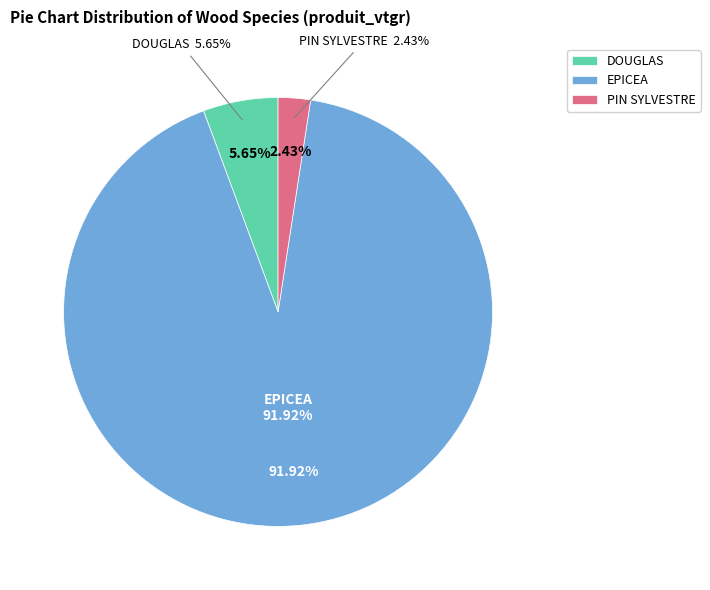

True or false: 9 accounts for 11% of the total.

False